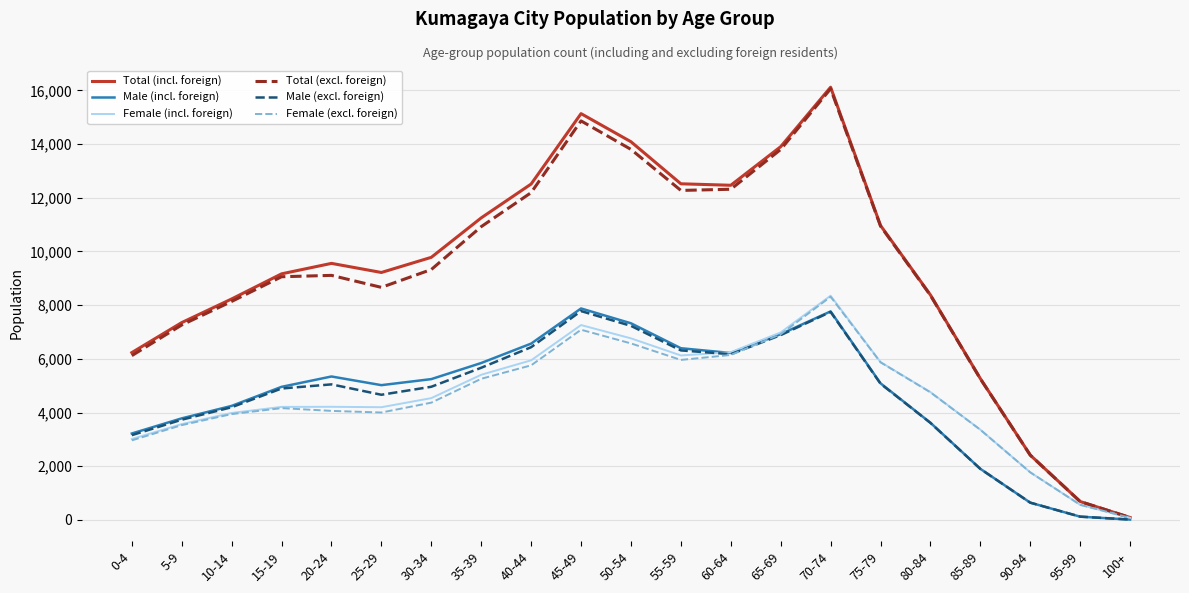

What is the difference between the maximum and second lowest values in the Total (incl. foreign) series?

15435